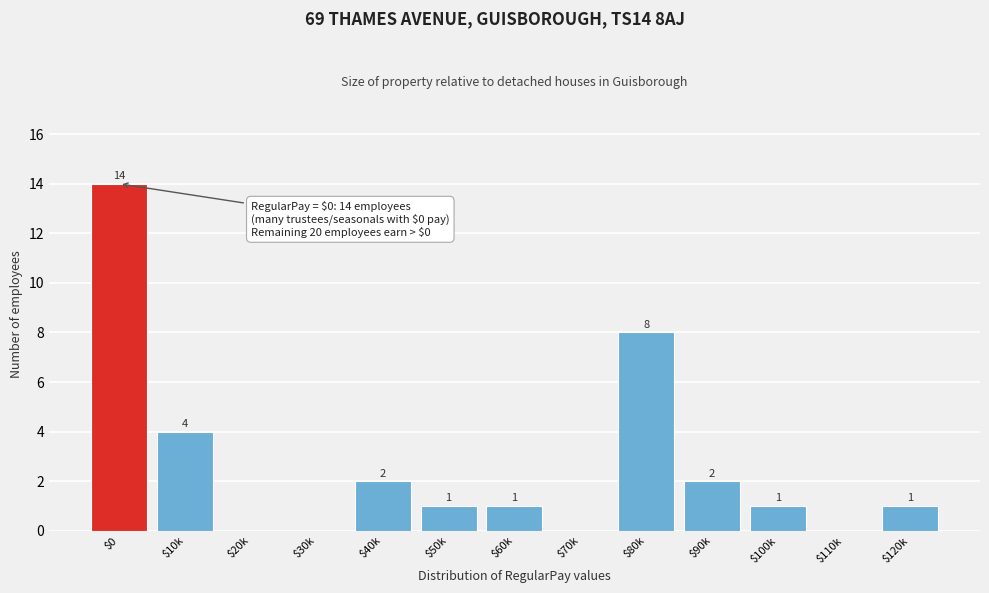

At which label does the data first exceed 1?

$0